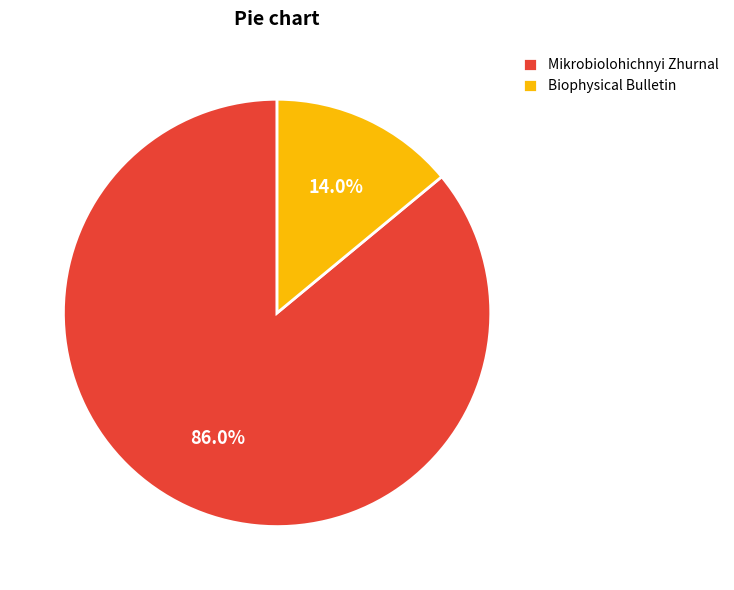

Combined, what portion of the pie is Biophysical Bulletin and Mikrobiolohichnyi Zhurnal?

100.0%